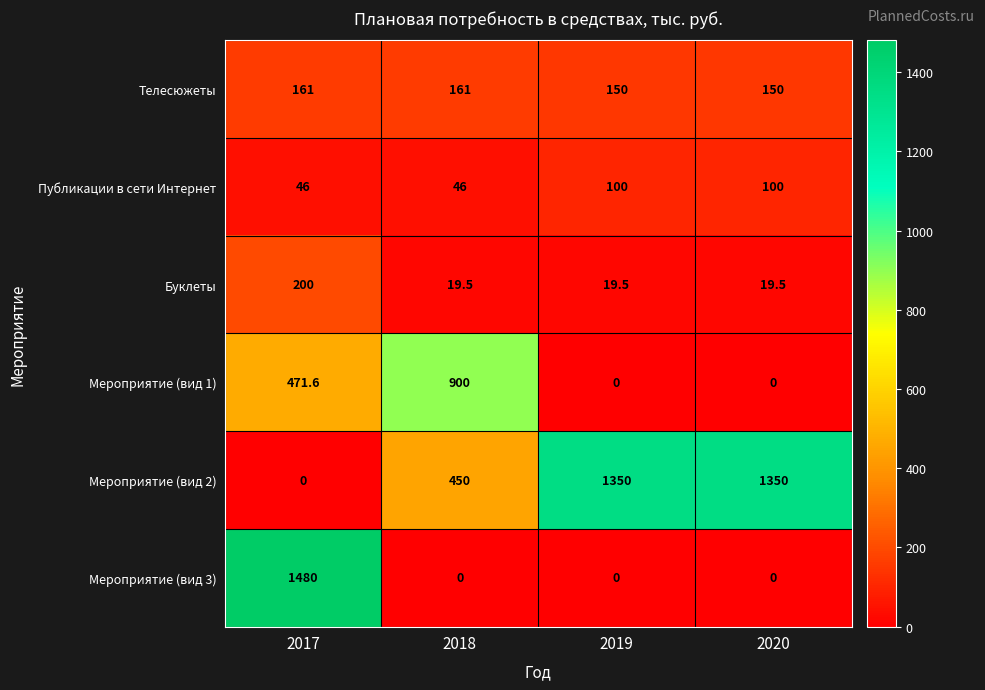

What is the sum of all Мероприятие (вид 3) values?

1480.0